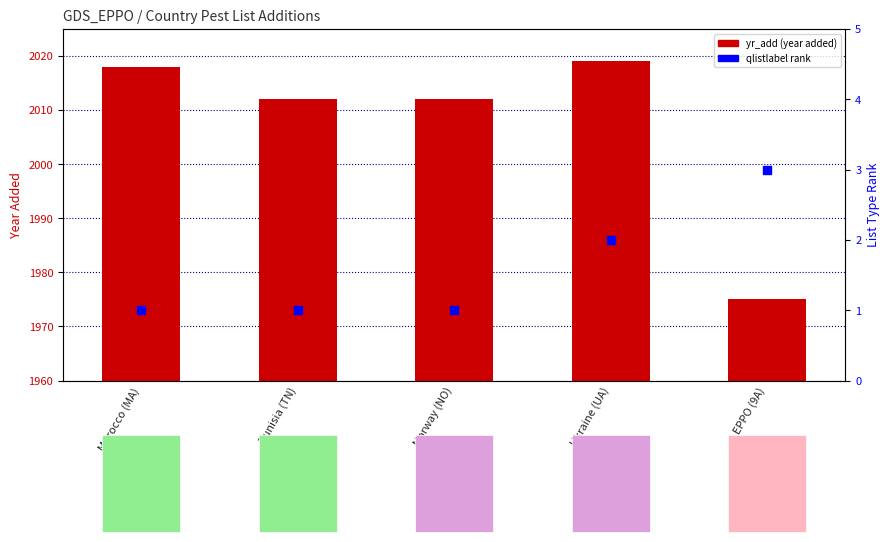

At how many categories does at least one series exceed 1118?

5